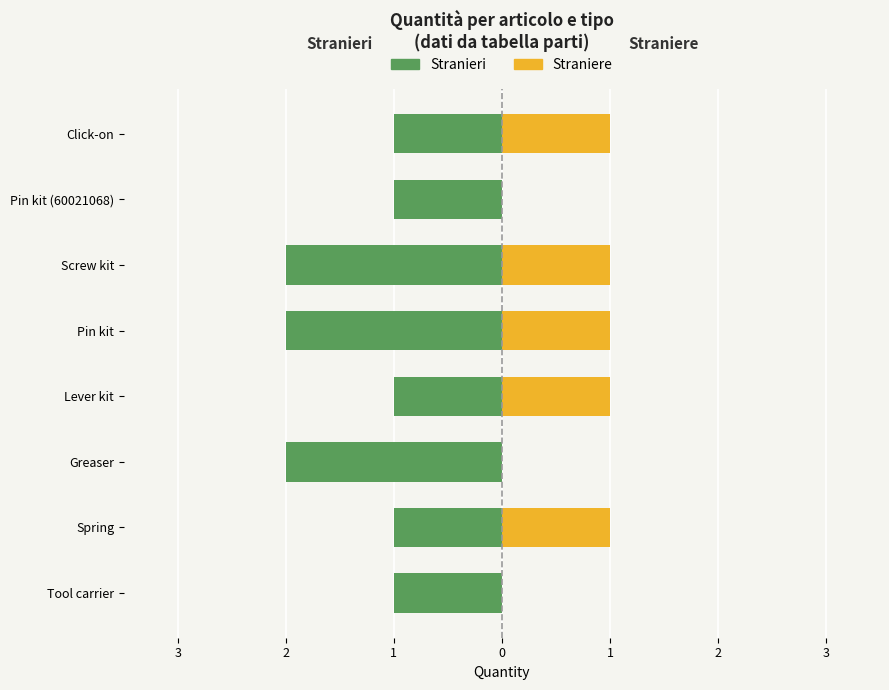

How many bars are there in each group?

2